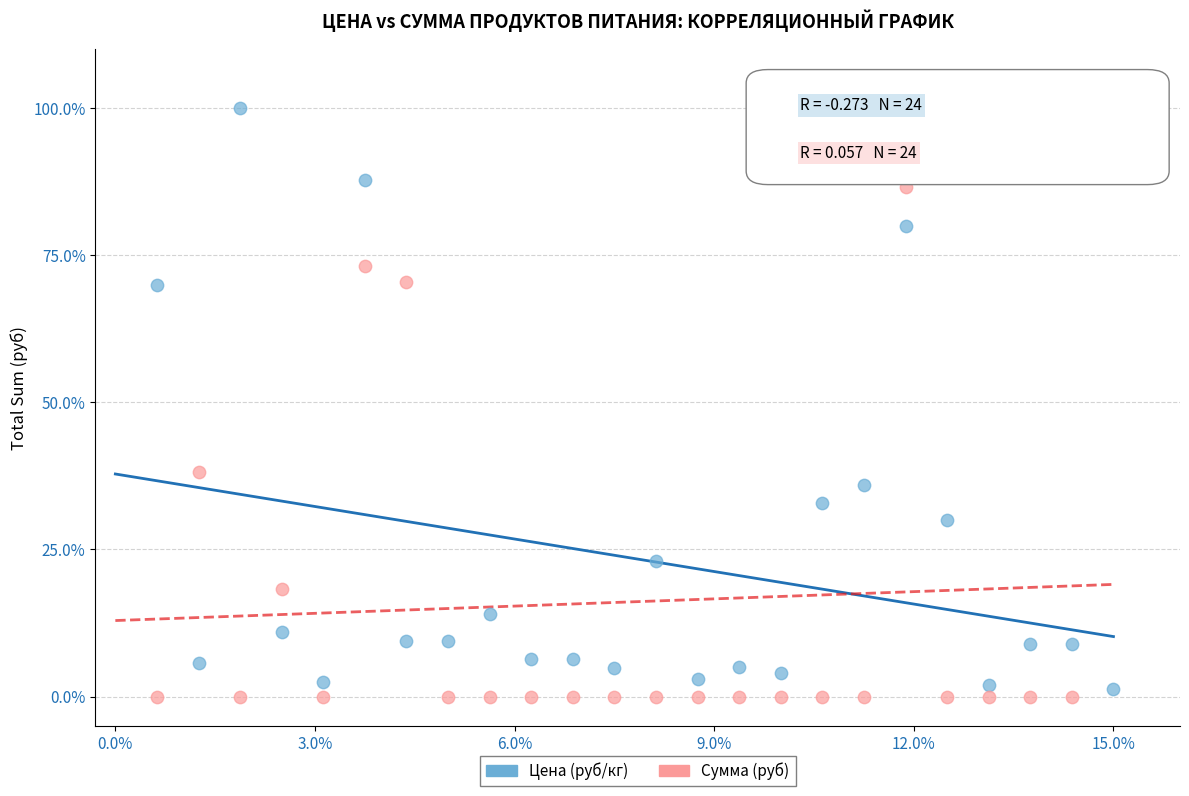

What is the X range (max minus min) for the scatter plot?

14.4